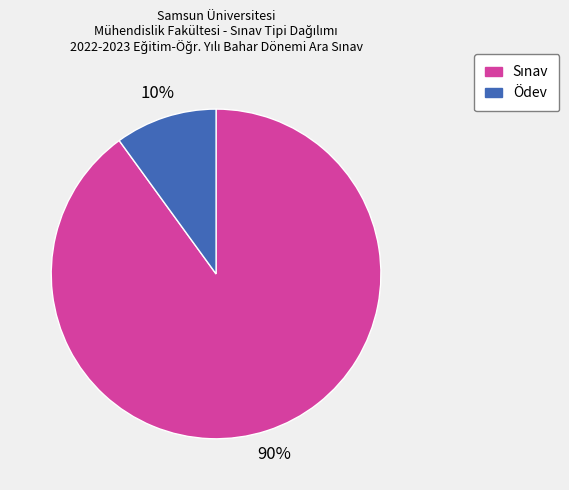

To the nearest percent, what is the average slice percentage?

50%